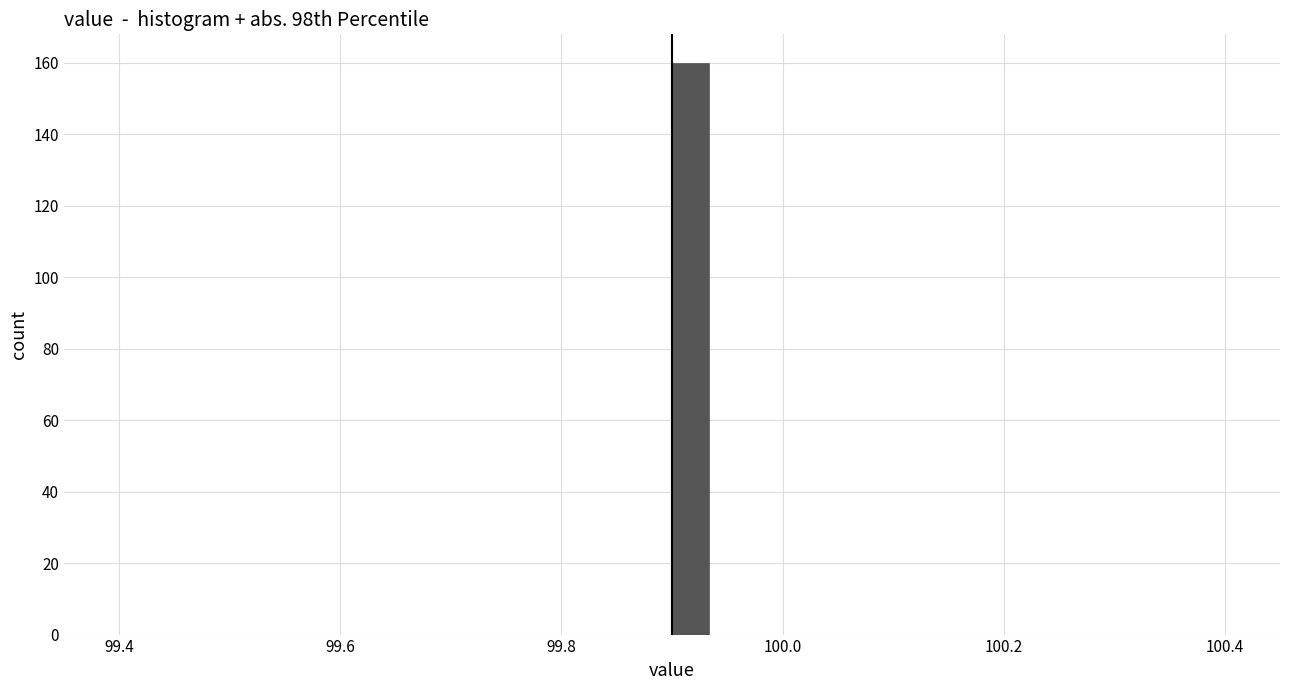

Around what value on the x-axis is the tallest bar? Give the approximate position of its centre, as read against the axis.

99.92